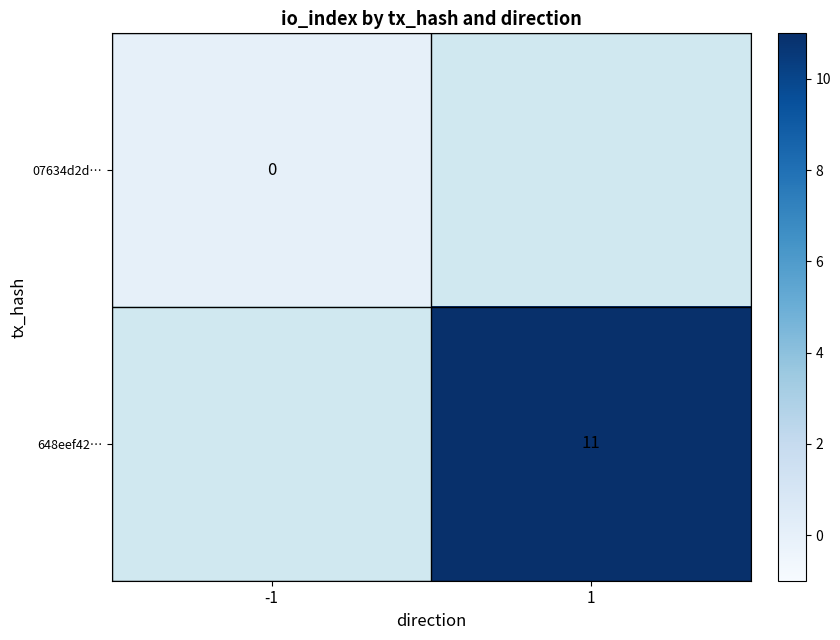

Count the number of categories in the chart.

2